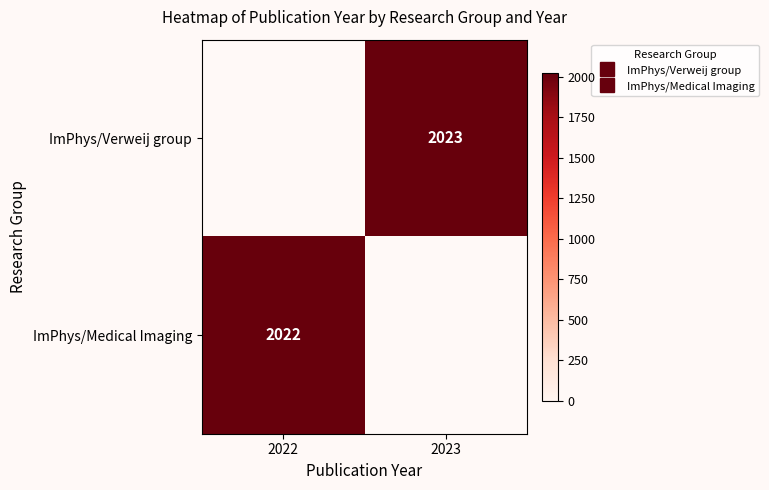

What is the lowest value of the ImPhys/Medical Imaging series?

2022.0